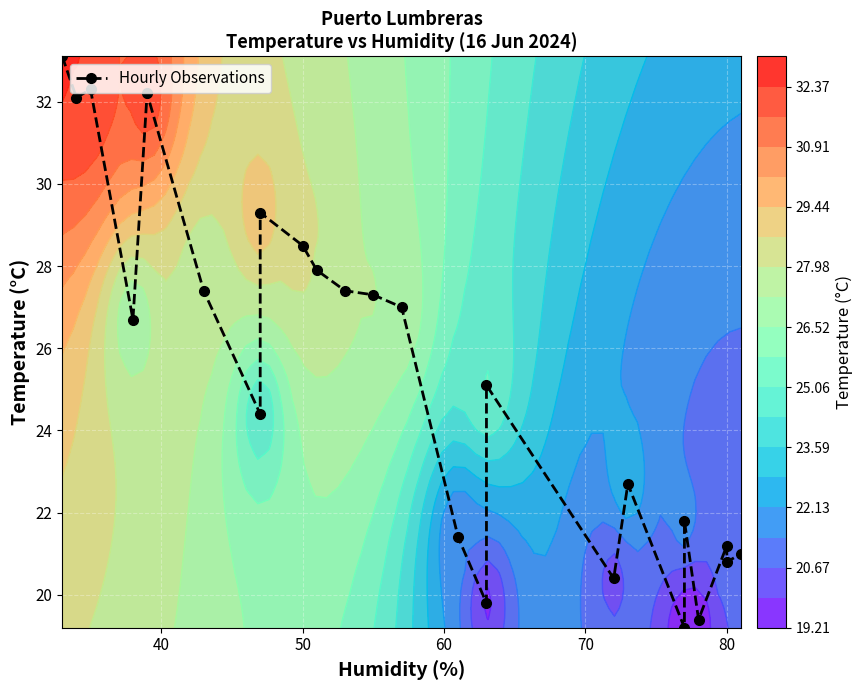

What is the minimum value shown in the chart?

19.2